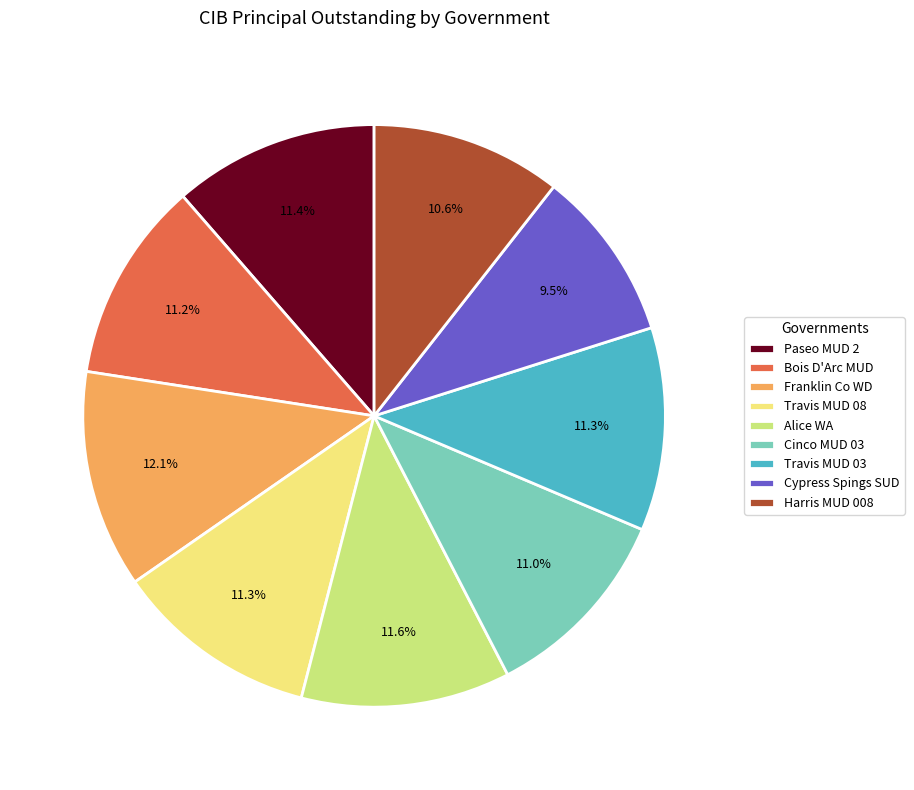

How many slices are in this pie chart?

9